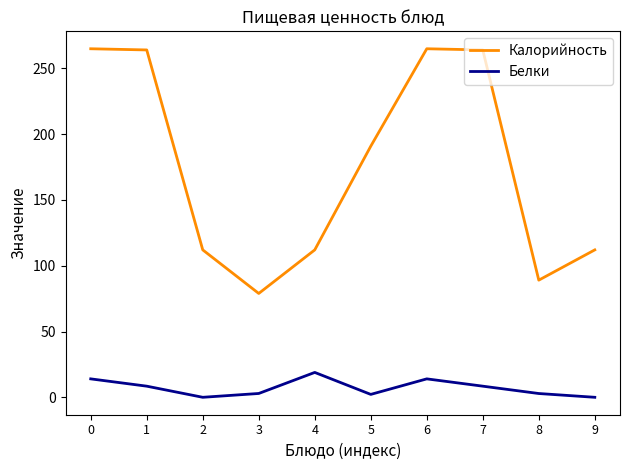

What is the total value across all series at 3?

82.0